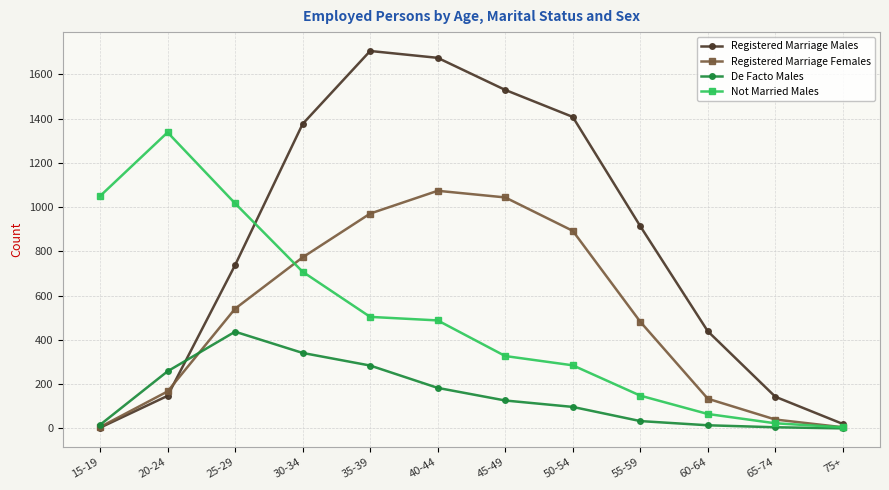

Which series has the largest total across all categories?

Registered Marriage Males